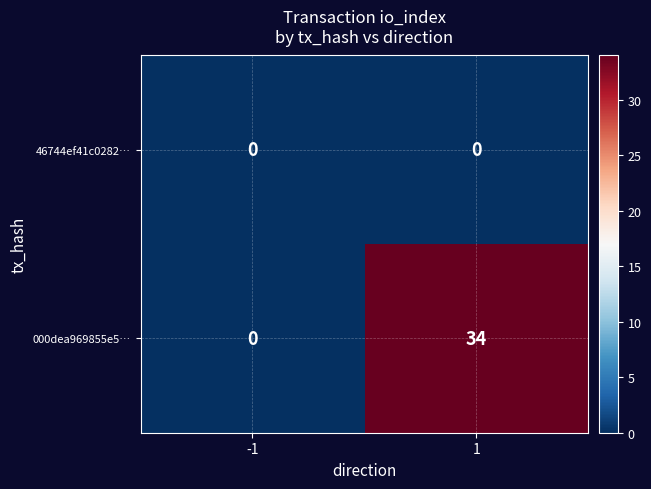

Count the number of categories in the chart.

2